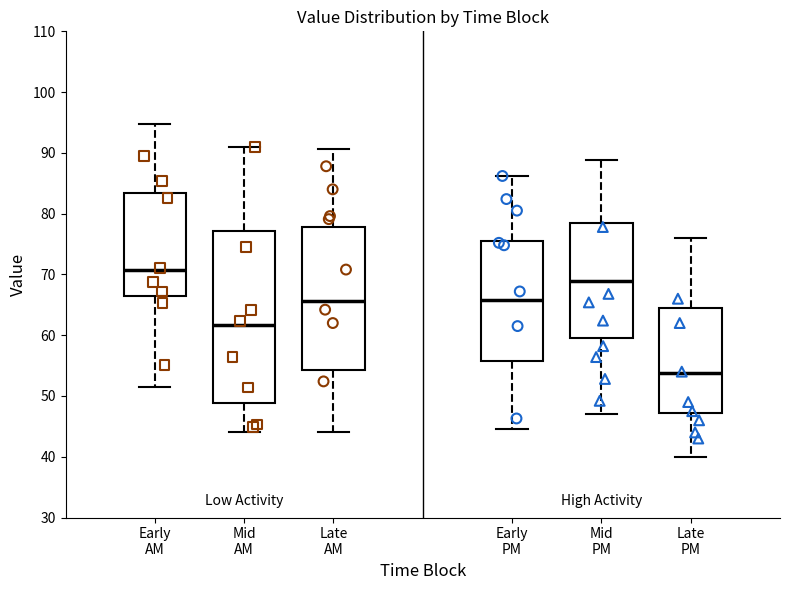

Which box has the lowest median line?

Late PM